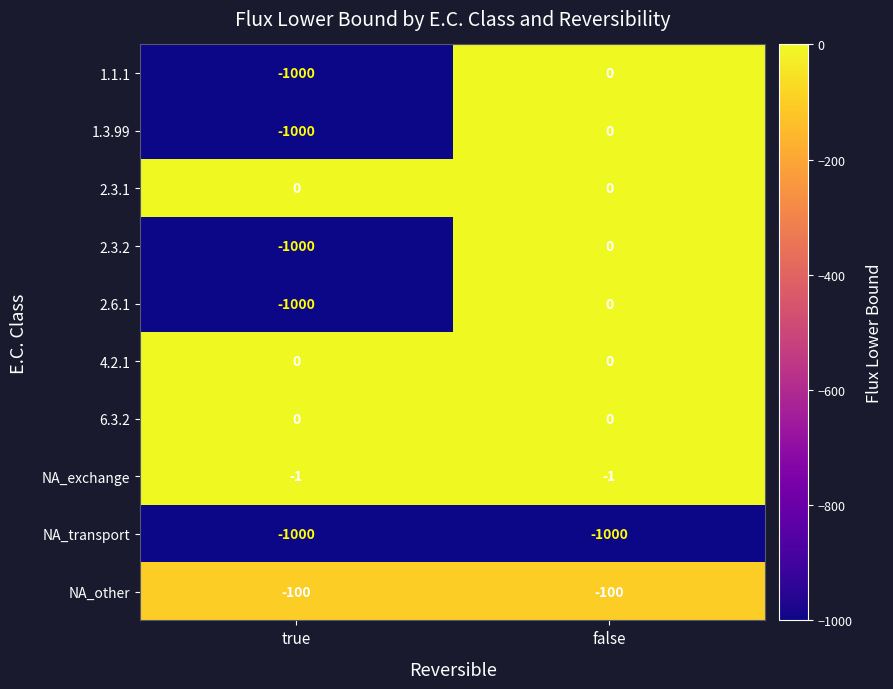

At which label is NA_exchange closest to -1?

true